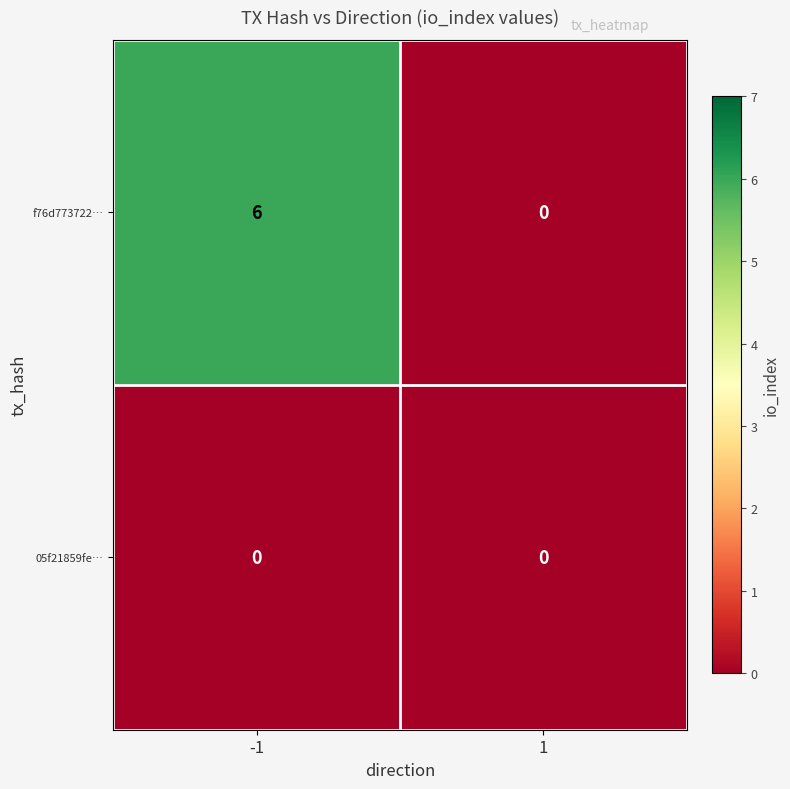

List the series in order of their overall mean, highest first.

f76d773722…, 05f21859fe…